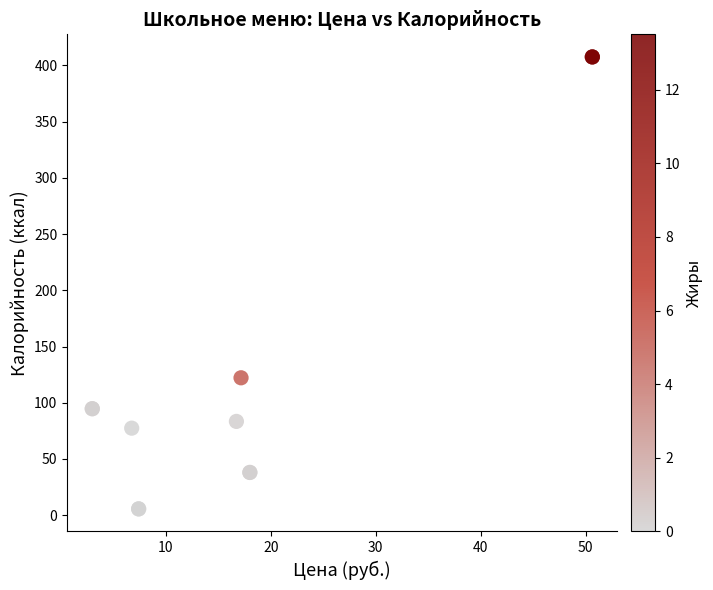

What Y value in the scatter plot is closest to 206?

122.2